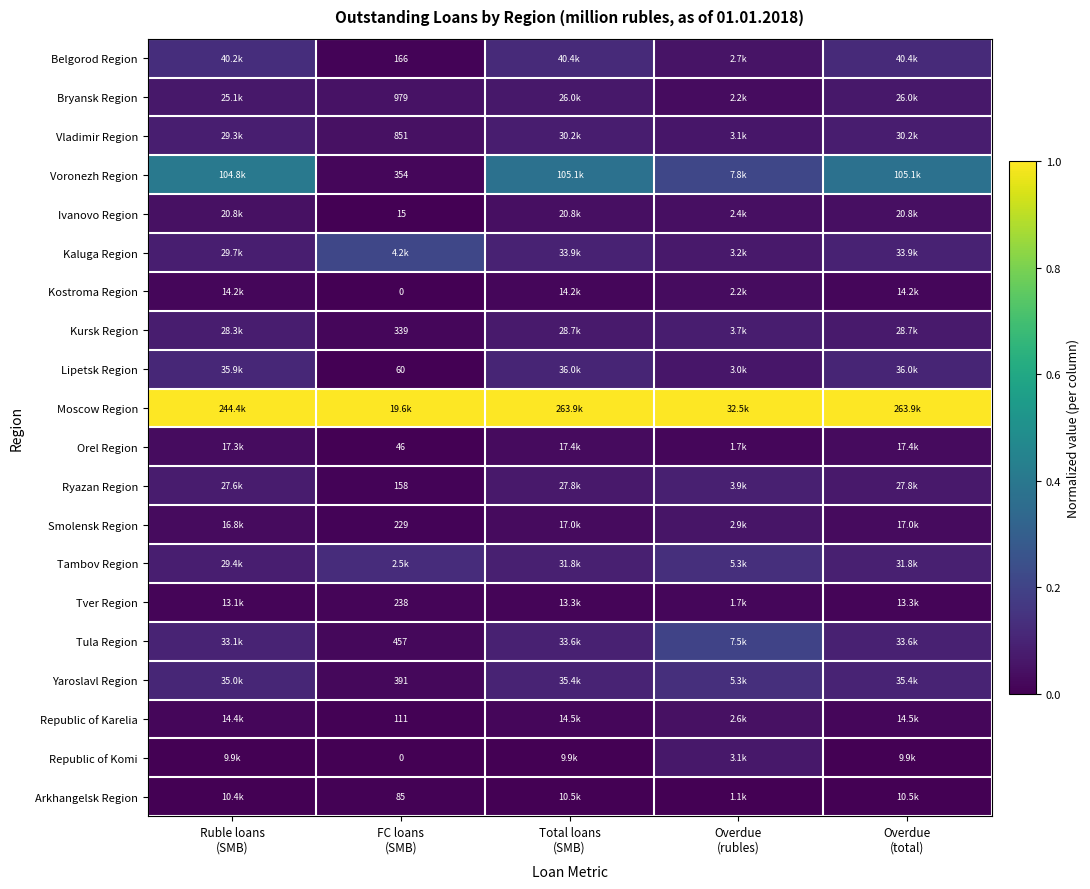

Rank the series by their maximum value, from highest to lowest.

Moscow Region, Voronezh Region, Kaluga Region, Tula Region, Yaroslavl Region, Tambov Region, Belgorod Region, Lipetsk Region, Ryazan Region, Vladimir Region, Kursk Region, Bryansk Region, Republic of Komi, Smolensk Region, Republic of Karelia, Ivanovo Region, Kostroma Region, Orel Region, Tver Region, Arkhangelsk Region